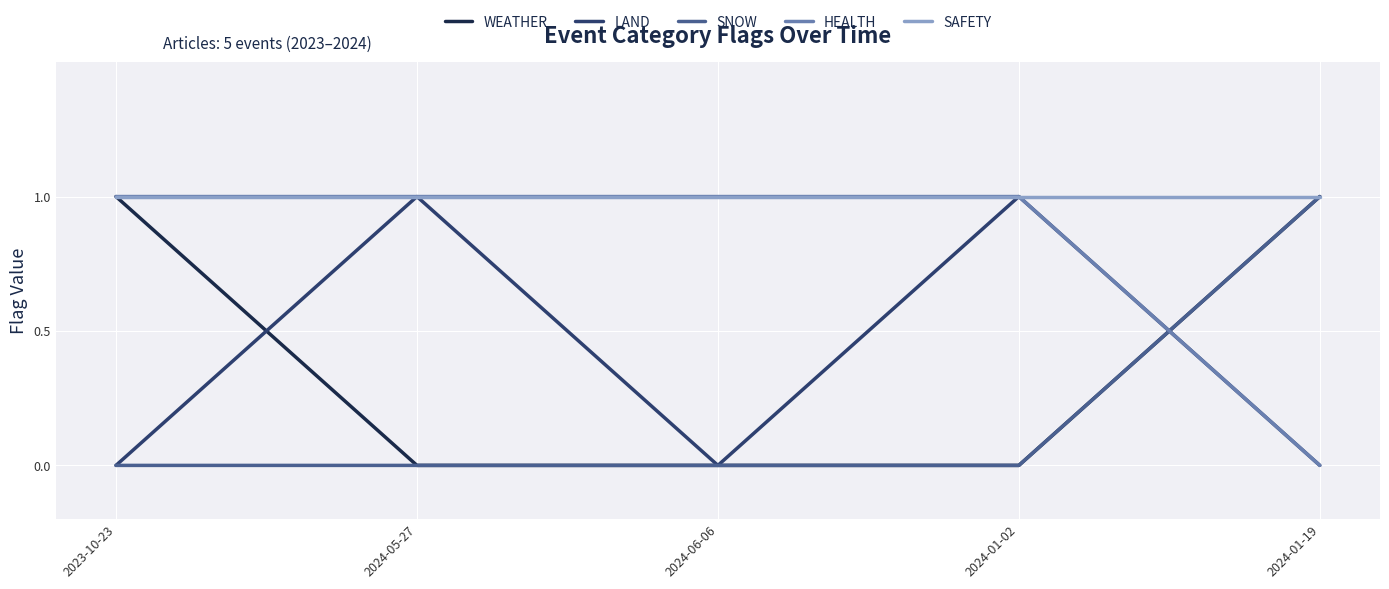

Between 2024-05-27 and 2024-06-06, which series saw the biggest shift?

LAND